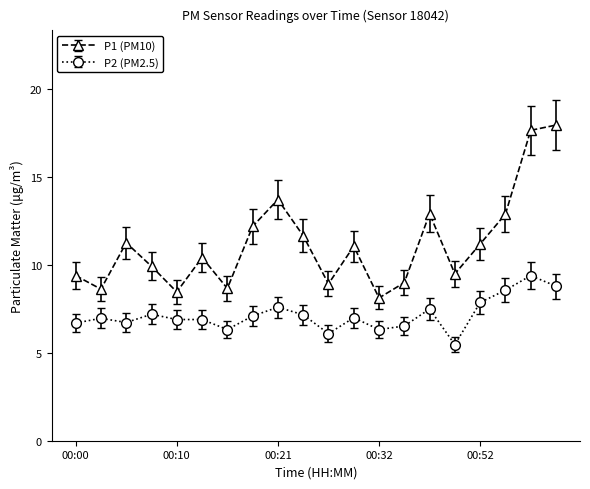

Which series has the largest total across all categories?

P1 (PM10)